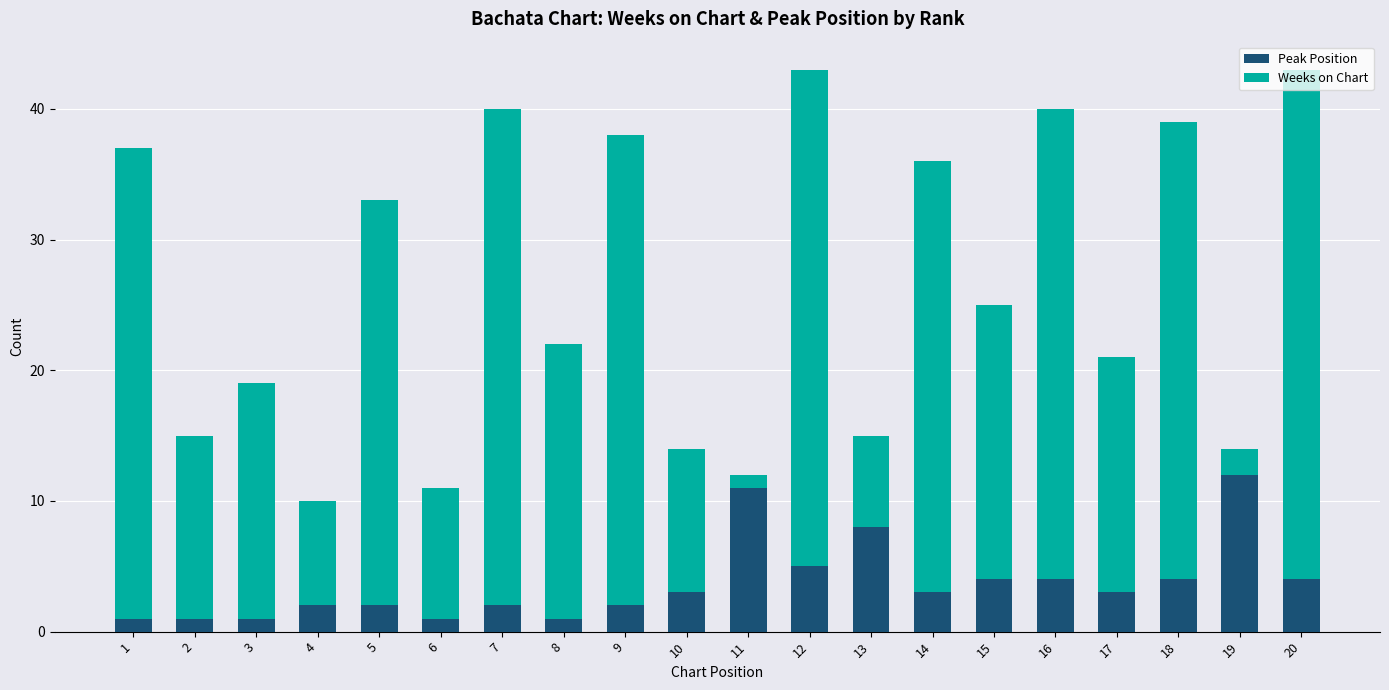

At which label does Peak Position reach its peak?

19